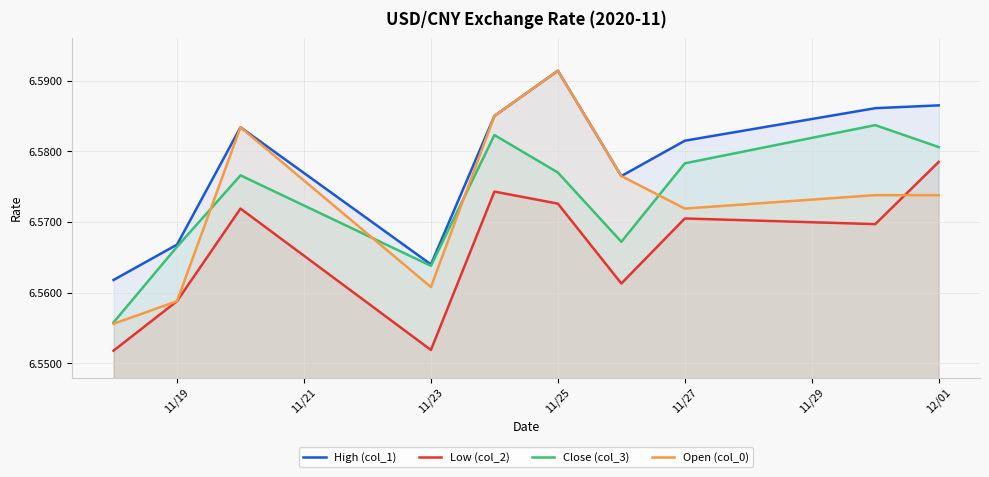

What is the greatest value displayed?

6.6